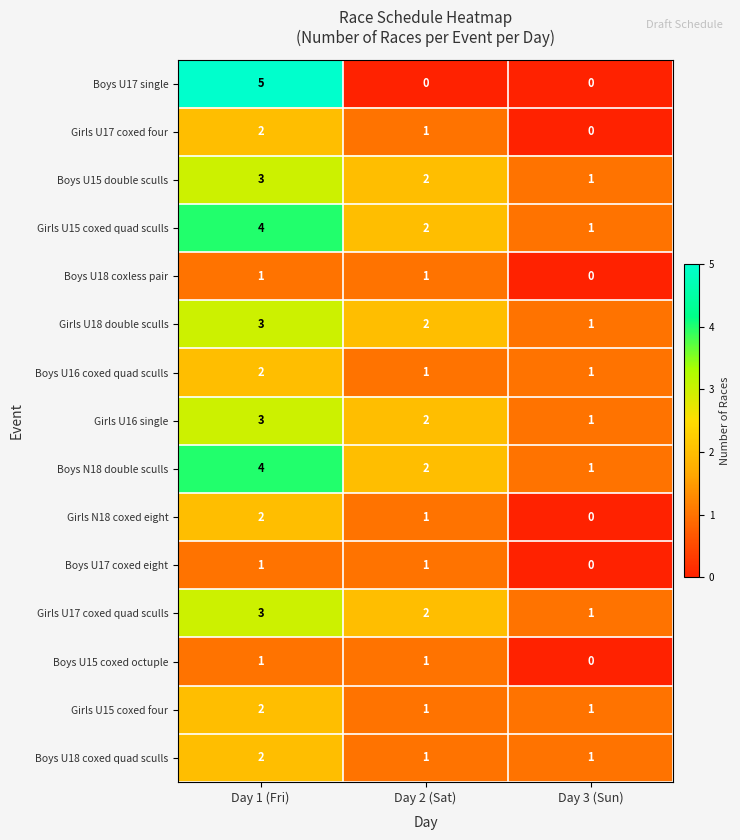

What is the sum of the Girls U15 coxed quad sculls values at Day 2 (Sat) and Day 1 (Fri)?

6